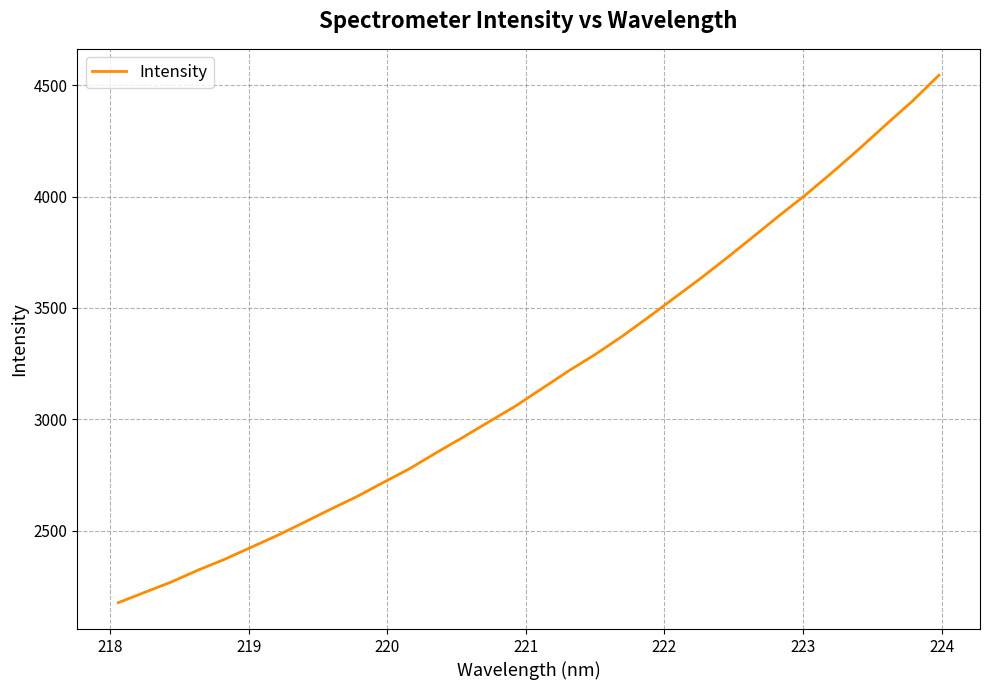

What is the difference between the maximum and minimum values?

2369.2